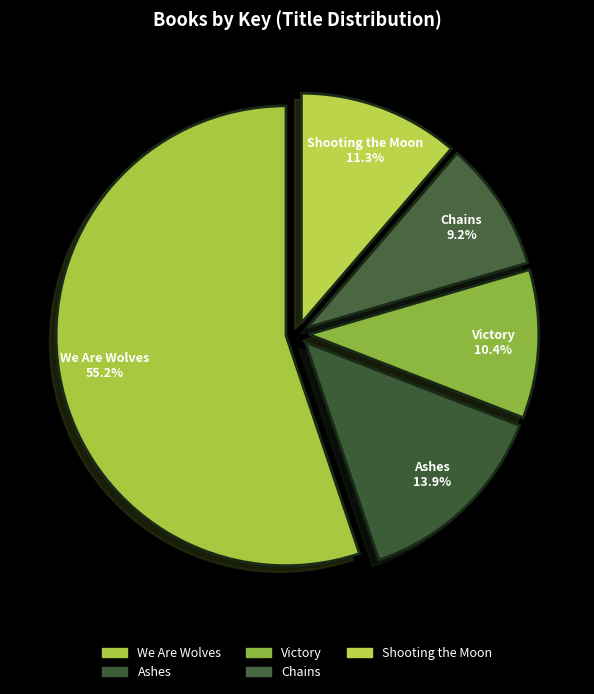

Combined, what portion of the pie is Shooting the Moon and Ashes?

25.2%